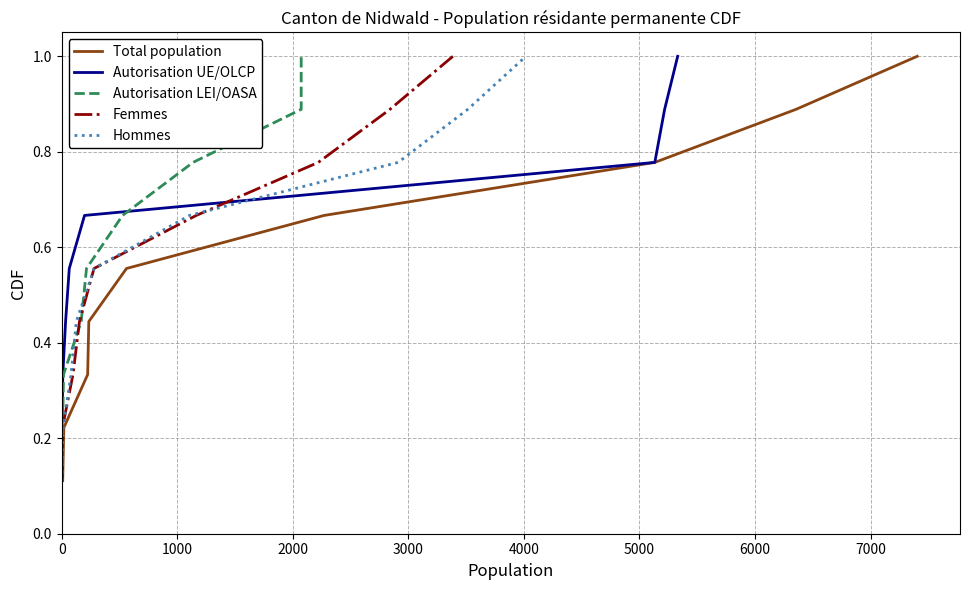

True or false: Autorisation UE/OLCP has a value of 0.1 at 1000.

False